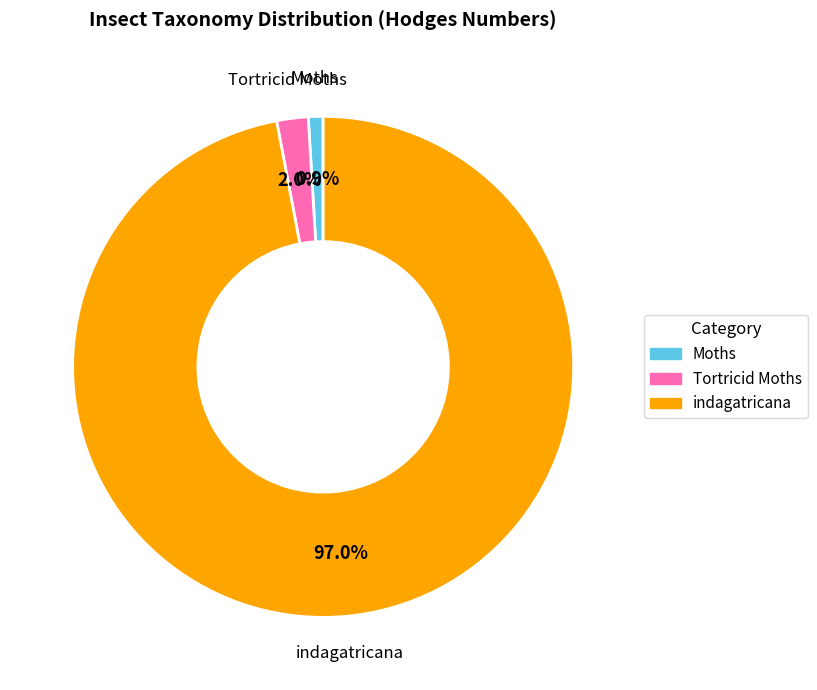

The Moths slice represents 7% of the pie. True or false?

False